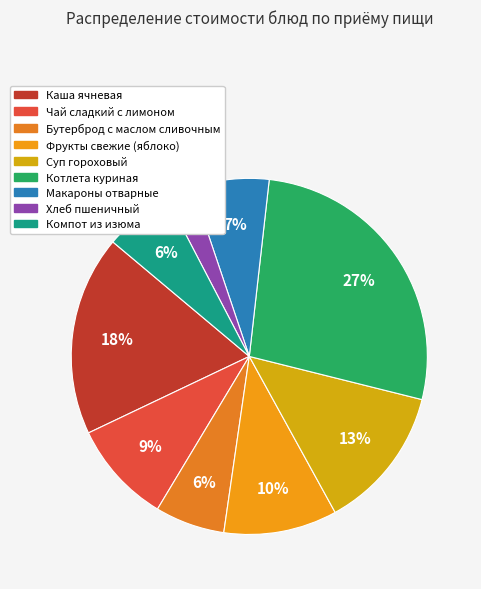

To the nearest percent, what is the average slice percentage?

11%